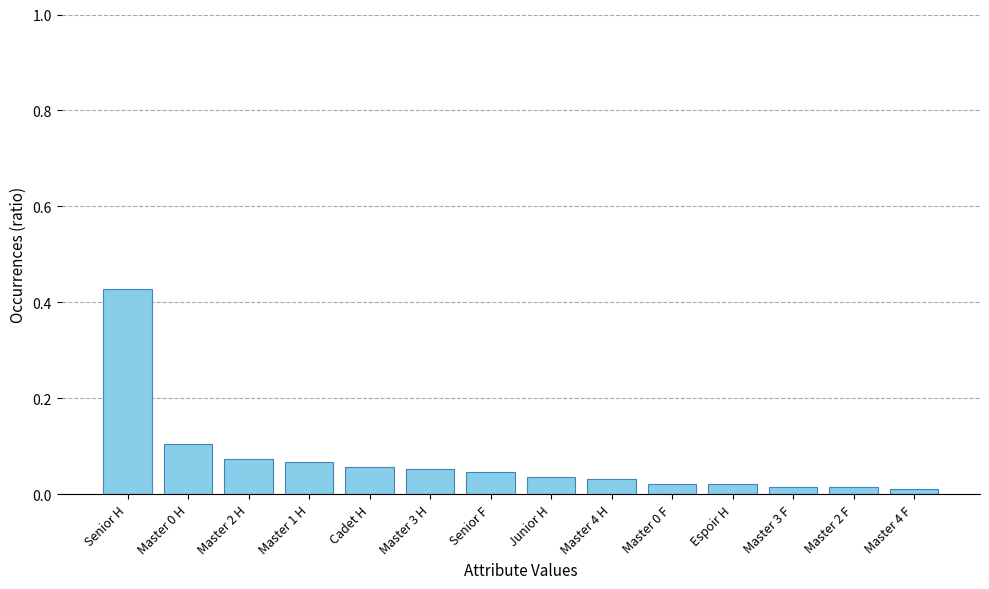

What position from the left is Senior F?

7